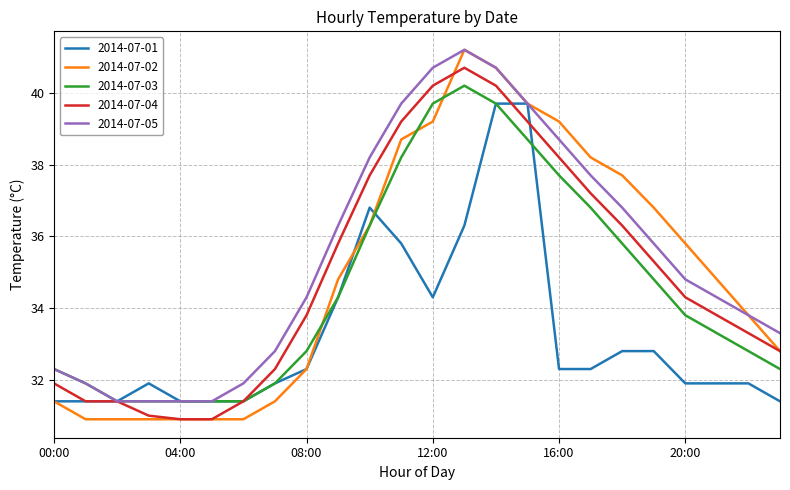

What is the difference between the maximum and minimum values in the 2014-07-04 series?

9.8